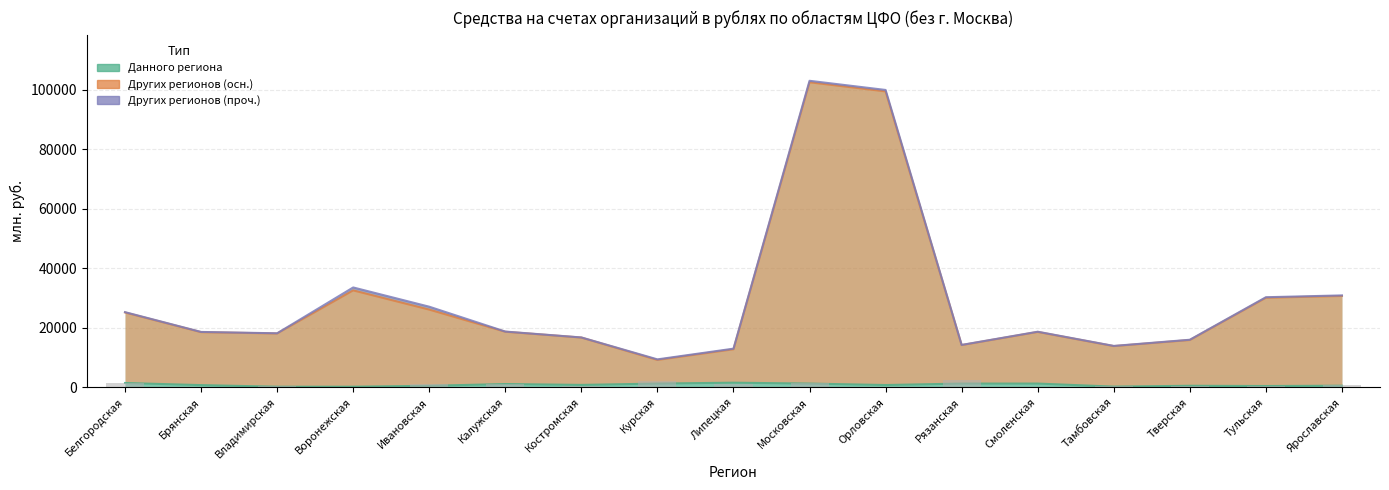

Which category has the lowest value across all series?

Владимирская